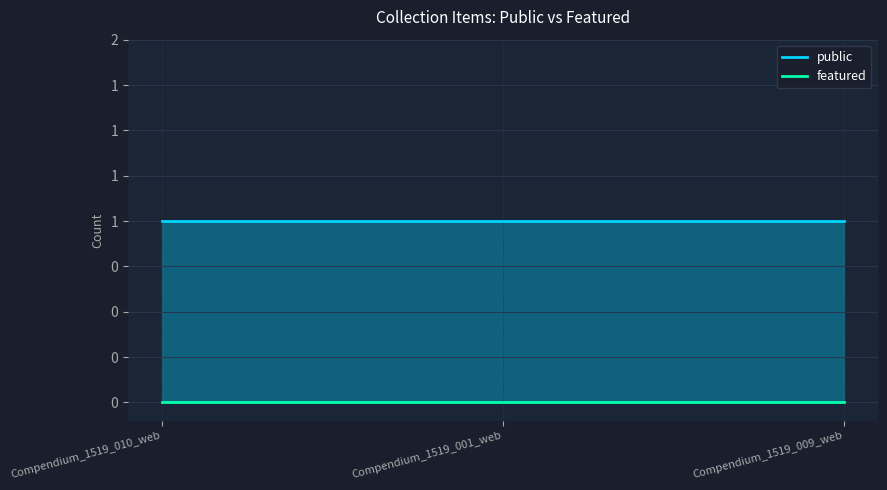

What is the sum of all public values?

3